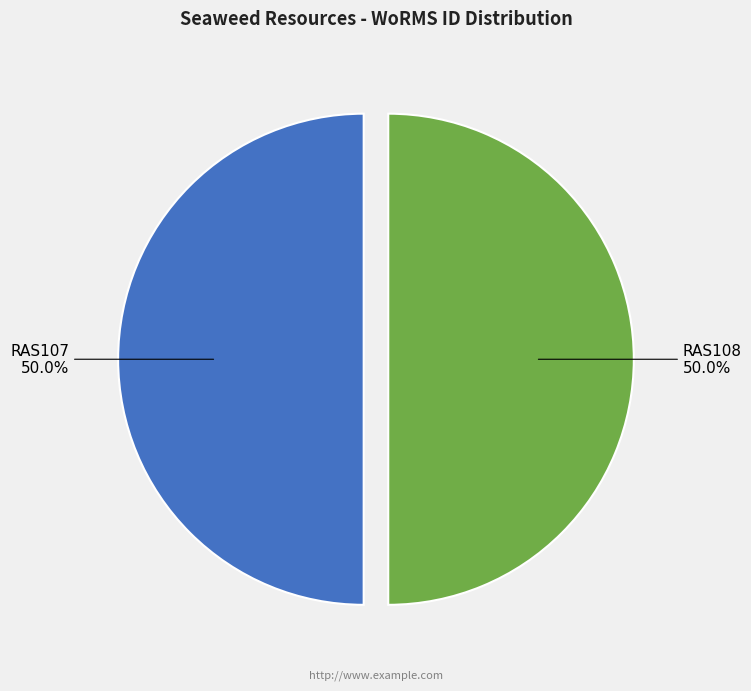

Combined, what portion of the pie is RAS108 and RAS107?

100.0%